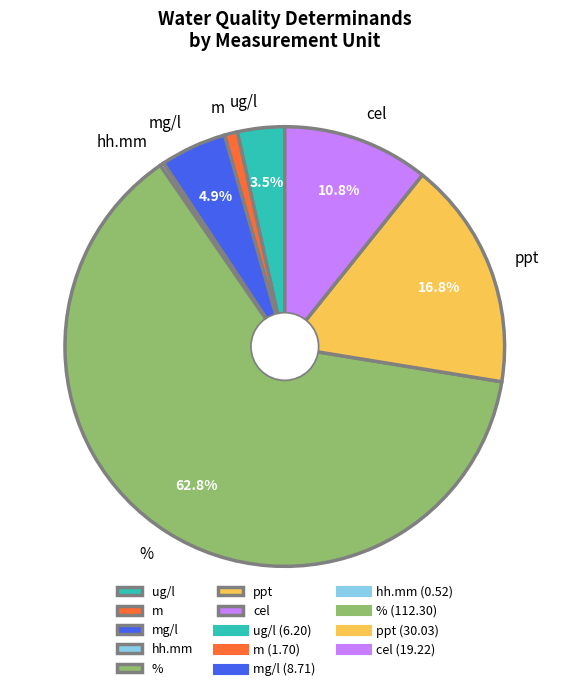

Which category has the smallest portion of the pie?

hh.mm